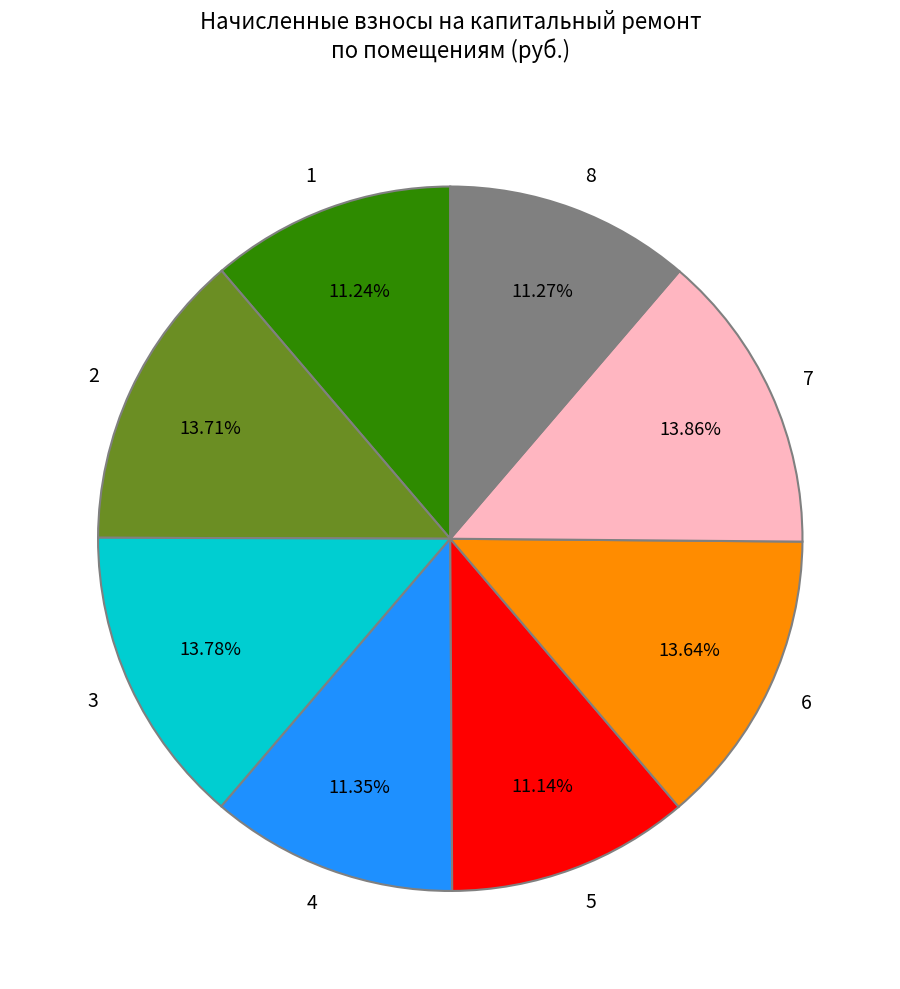

What percentage is the 5 slice, to the nearest percent?

11%